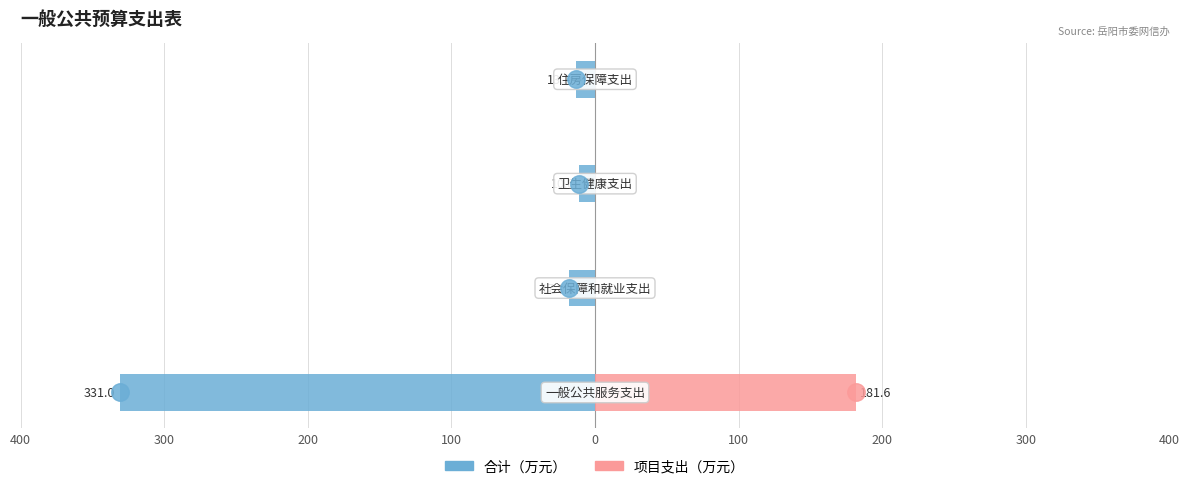

How many data points in 项目支出 are above 0?

1